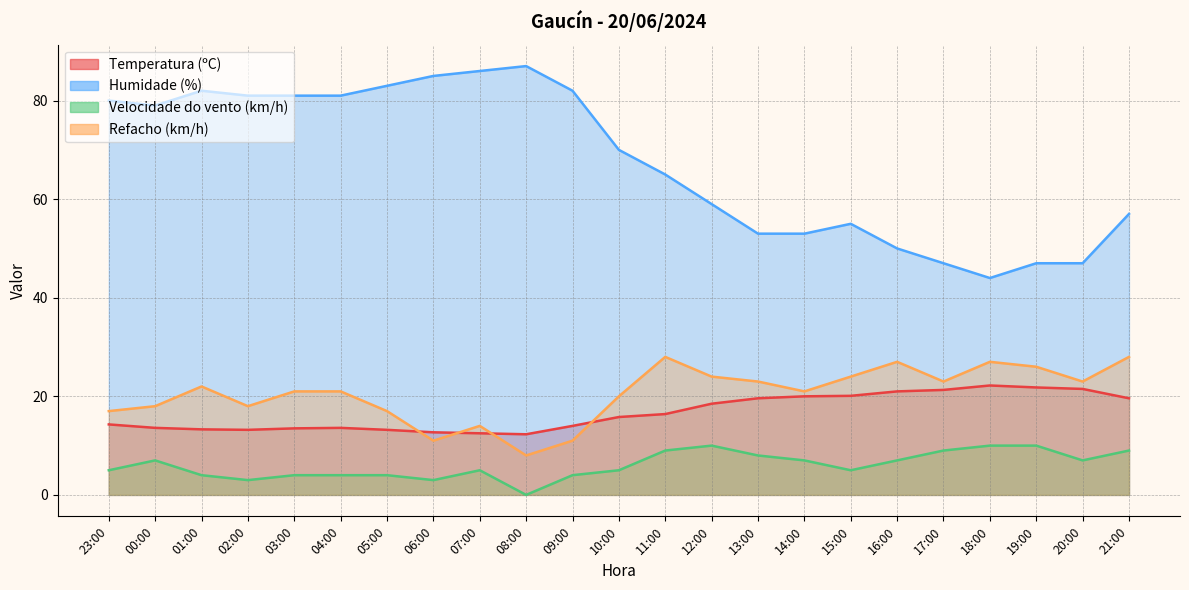

Which series has the largest range (max minus min)?

Humidade (%)